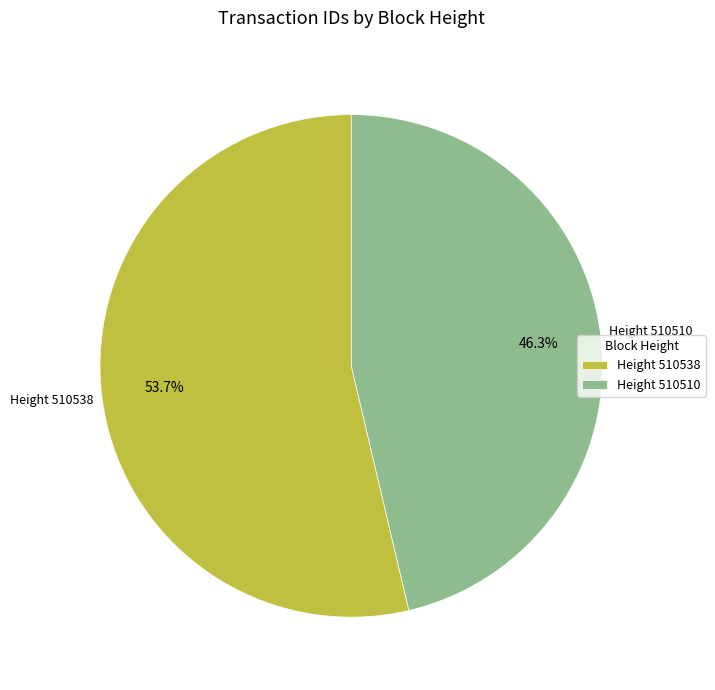

What is the ratio of the value at Height 510510 to the value at Height 510538?

0.9